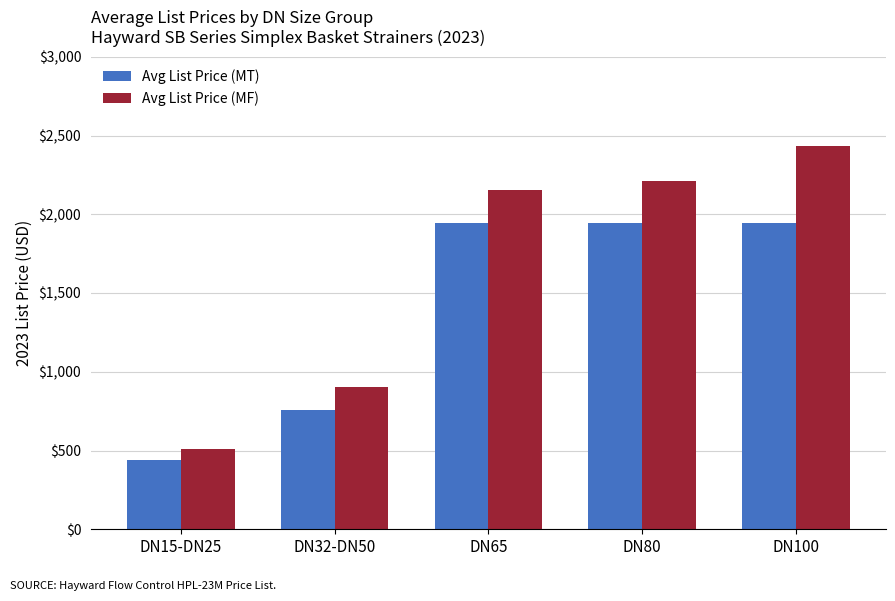

How many bars are there in each group?

2